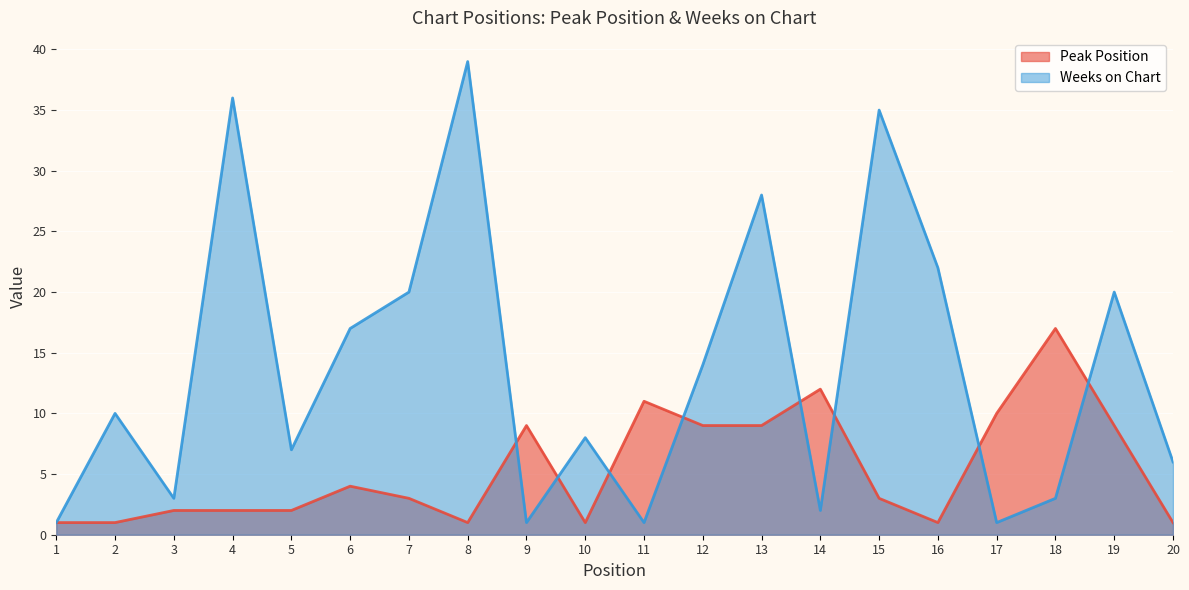

True or false: Peak Position has a value of 3 at 11.

False